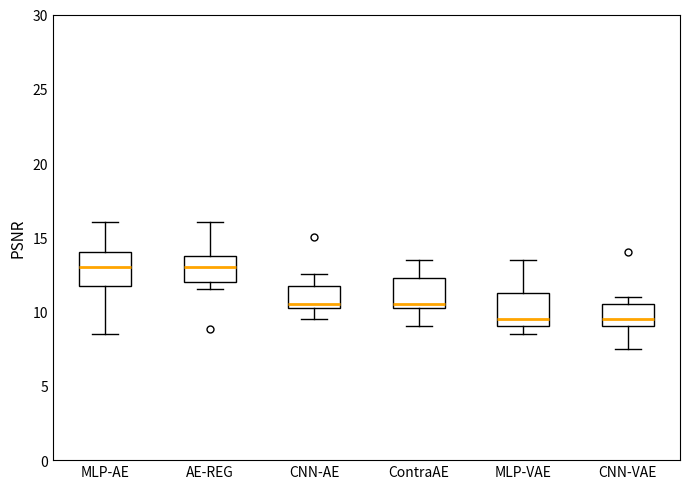

Reading left to right, transcribe this box plot: for each box, give where its median line is, the range the box spans, and where its two whiskers end, as read against the y-axis. The values are not printed on the chart, so give them approximately, as read against the axis.

MLP-AE: median 13.0, box 12.0 to 14.0, whiskers 8.5 to 16.0
AE-REG: median 13.0, box 12.0 to 14.0, whiskers 11.5 to 16.0
CNN-AE: median 10.5 (just above the box's lower edge), box 10.5 to 12.0, whiskers 9.5 to 12.5
ContraAE: median 10.5 (just above the box's lower edge), box 10.5 to 12.5, whiskers 9.0 to 13.5
MLP-VAE: median 9.5, box 9.0 to 11.5, whiskers 8.5 to 13.5
CNN-VAE: median 9.5, box 9.0 to 10.5, whiskers 7.5 to 11.0